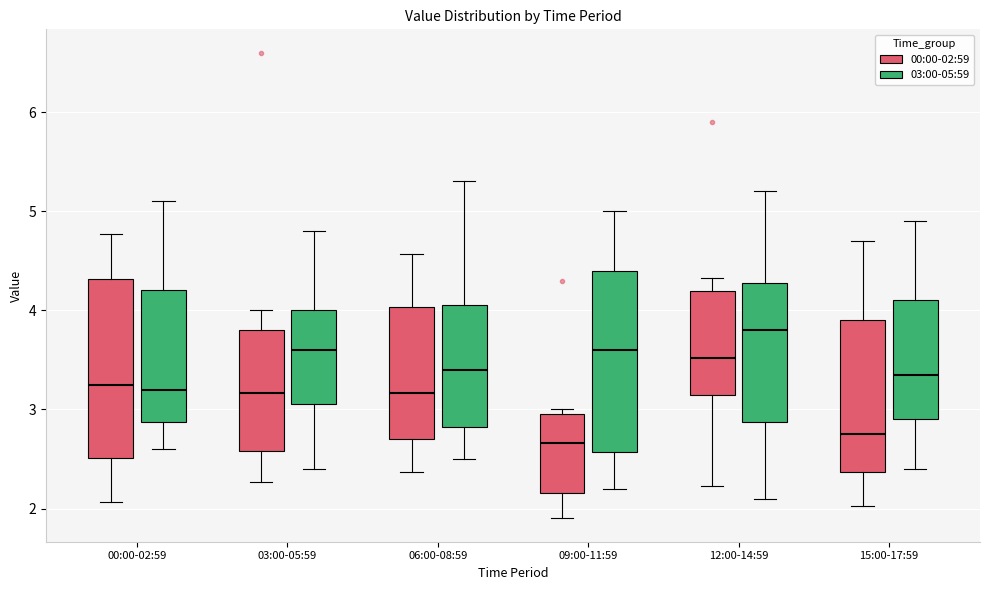

Reading left to right, read every box against the y-axis: the position of its median line, the range the box covers, and the ends of its whiskers. The values are not printed on the chart, so give them approximately, as read against the axis.

00:00-02:59 (00:00-02:59): median 3.3, box 2.5 to 4.3, whiskers 2.1 to 4.8
00:00-02:59 (03:00-05:59): median 3.2, box 2.9 to 4.2, whiskers 2.6 to 5.1
03:00-05:59 (00:00-02:59): median 3.2, box 2.6 to 3.8, whiskers 2.3 to 4.0
03:00-05:59 (03:00-05:59): median 3.6, box 3.1 to 4.0, whiskers 2.4 to 4.8
06:00-08:59 (00:00-02:59): median 3.2, box 2.7 to 4.0, whiskers 2.4 to 4.6
06:00-08:59 (03:00-05:59): median 3.4, box 2.8 to 4.1, whiskers 2.5 to 5.3
09:00-11:59 (00:00-02:59): median 2.7, box 2.2 to 3.0, whiskers 1.9 to 3.0 (just above the box's upper edge)
09:00-11:59 (03:00-05:59): median 3.6, box 2.6 to 4.4, whiskers 2.2 to 5.0
12:00-14:59 (00:00-02:59): median 3.5, box 3.1 to 4.2, whiskers 2.2 to 4.3
12:00-14:59 (03:00-05:59): median 3.8, box 2.9 to 4.3, whiskers 2.1 to 5.2
15:00-17:59 (00:00-02:59): median 2.8, box 2.4 to 3.9, whiskers 2.0 to 4.7
15:00-17:59 (03:00-05:59): median 3.4, box 2.9 to 4.1, whiskers 2.4 to 4.9